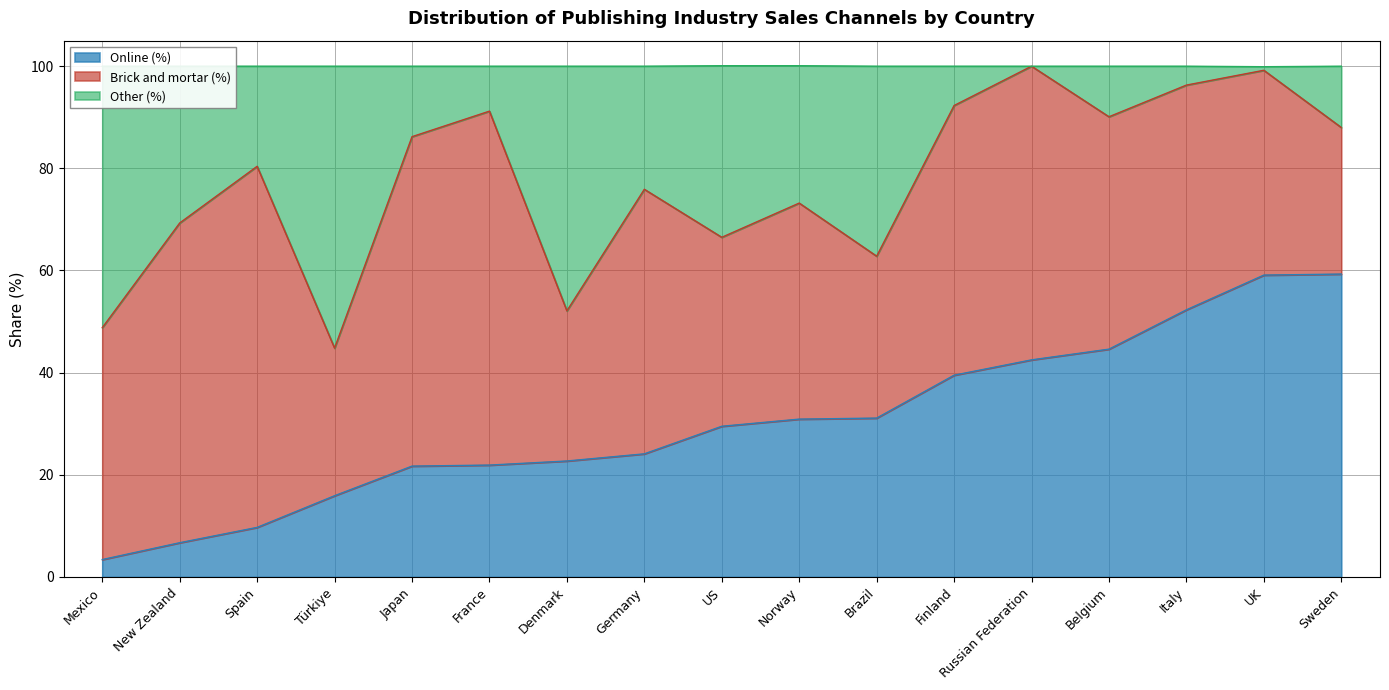

What is the lowest value of the Online (%) series?

3.4